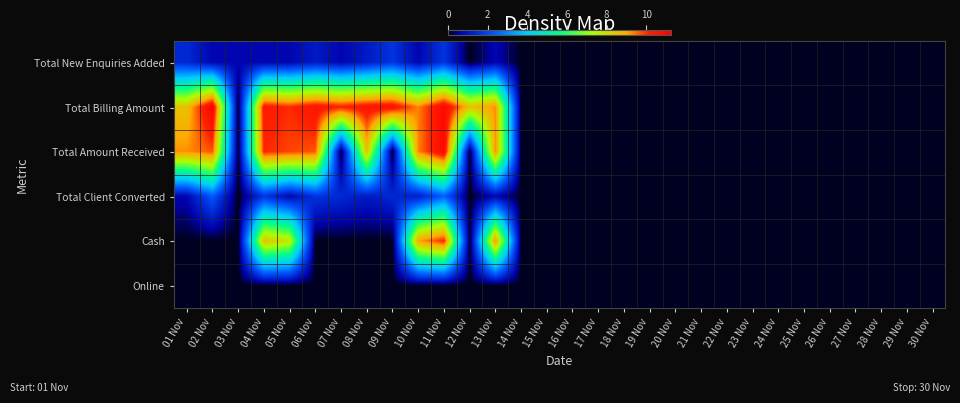

List the series in order of their peak value, lowest first.

Online, Total New Enquiries Added, Total Client Converted, Cash, Total Amount Received, Total Billing Amount